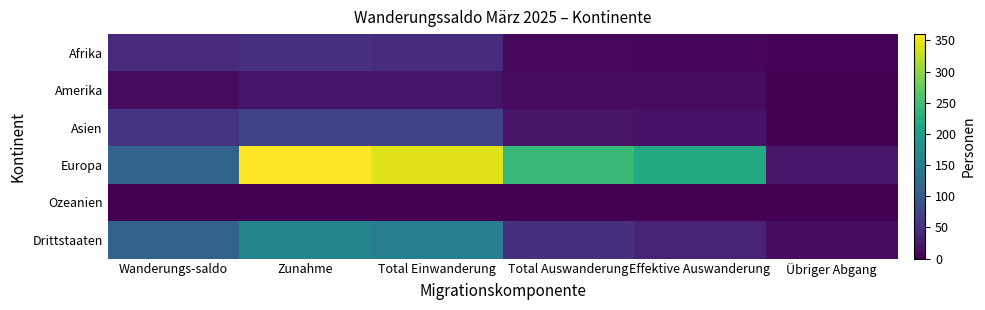

At Wanderungs-saldo, list the series in order from largest to smallest.

Europa, Drittstaaten, Asien, Afrika, Amerika, Ozeanien